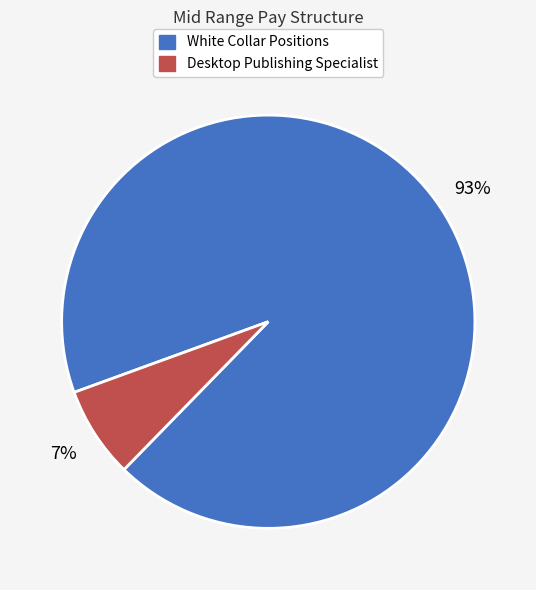

Does any single category account for the majority?

Yes